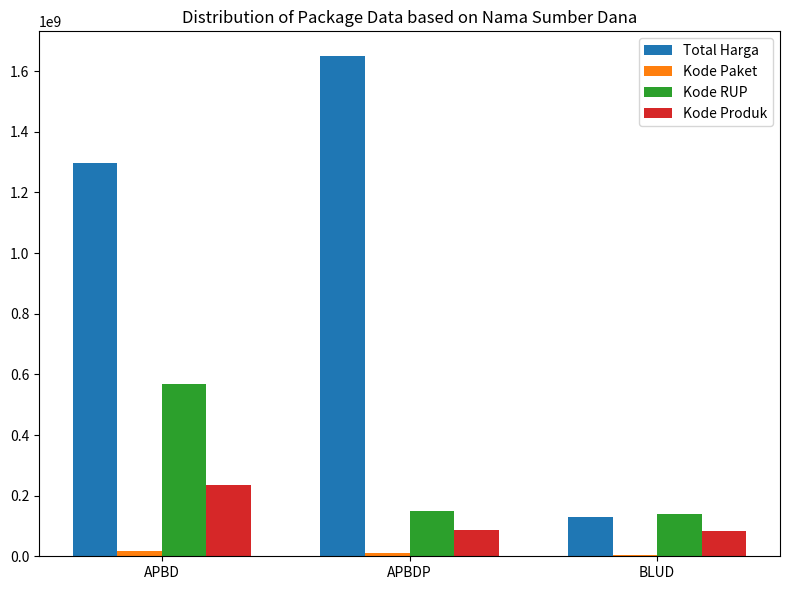

How many groups of bars are there?

3